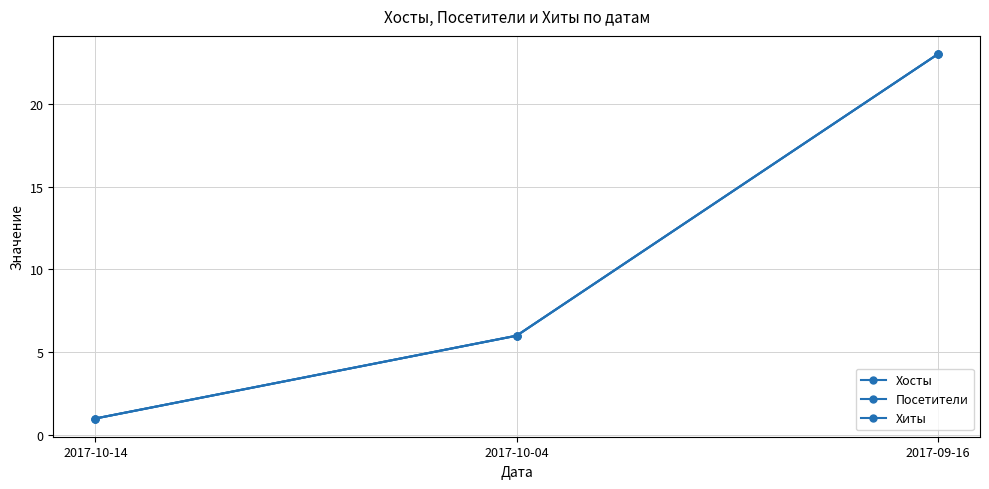

What is the value of the Посетители point at the 2nd from the left?

6